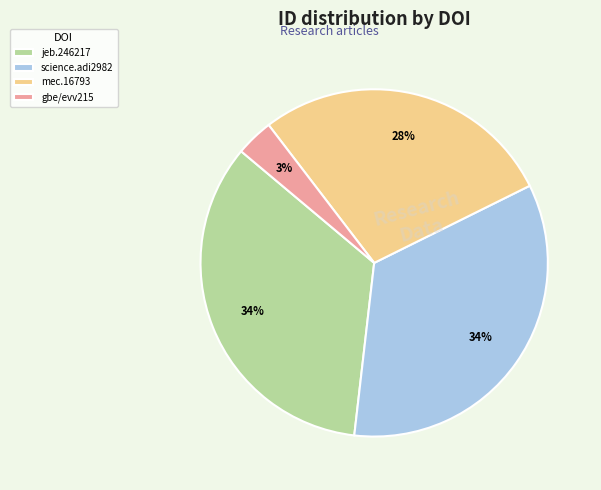

Does any single category account for the majority?

No